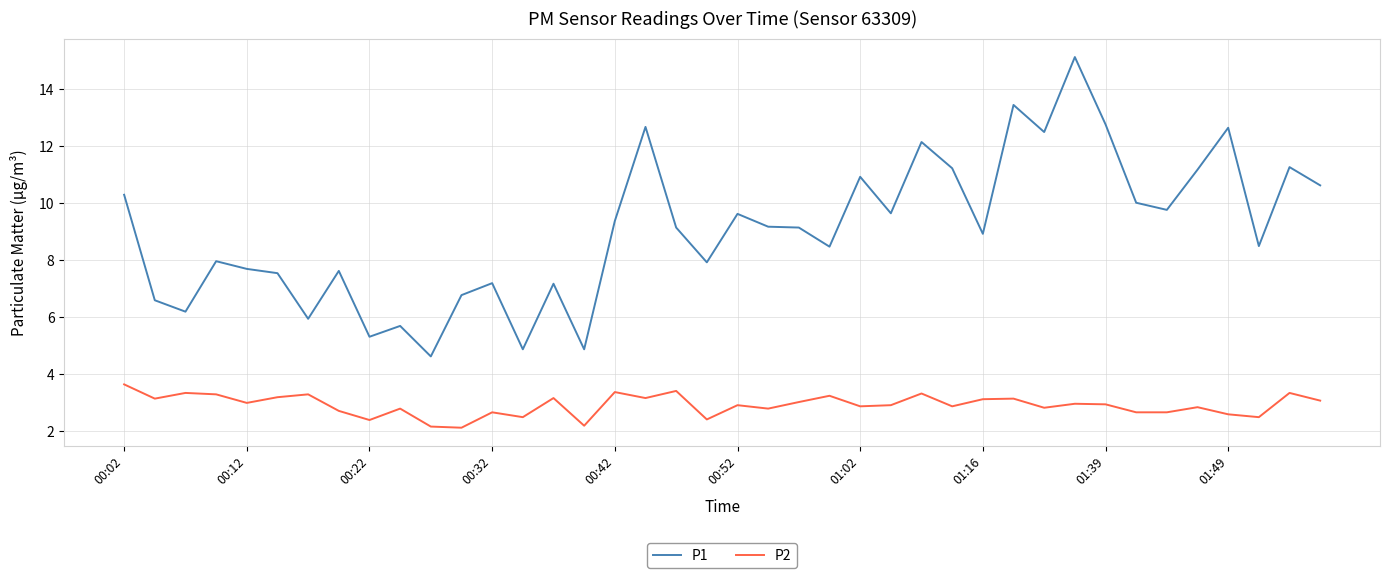

What is the difference between the maximum and minimum values in the P1 series?

10.5